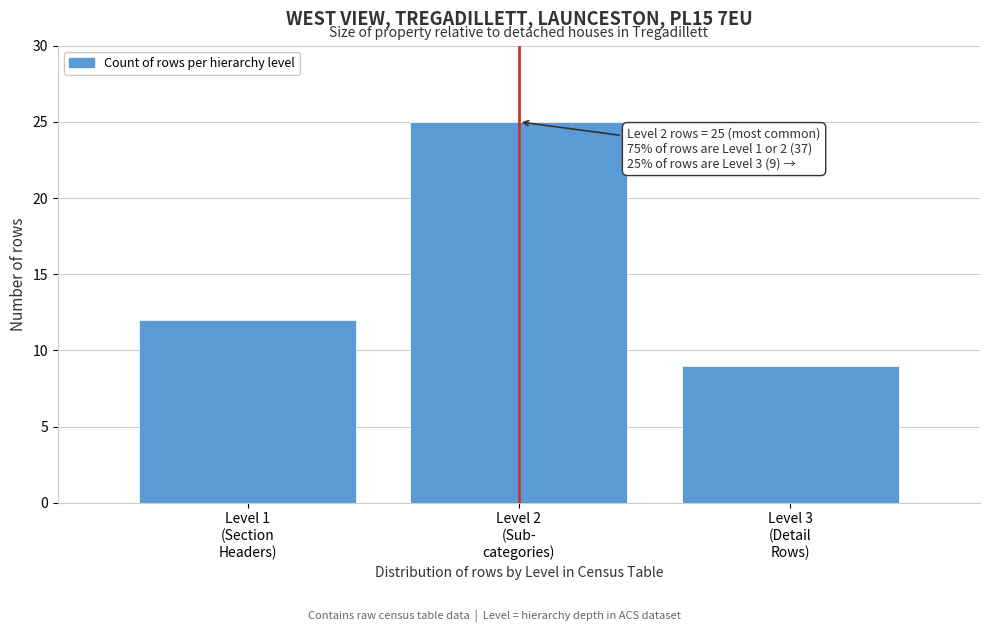

Reading right to left, what are all the values shown in this chart?

9	25	12